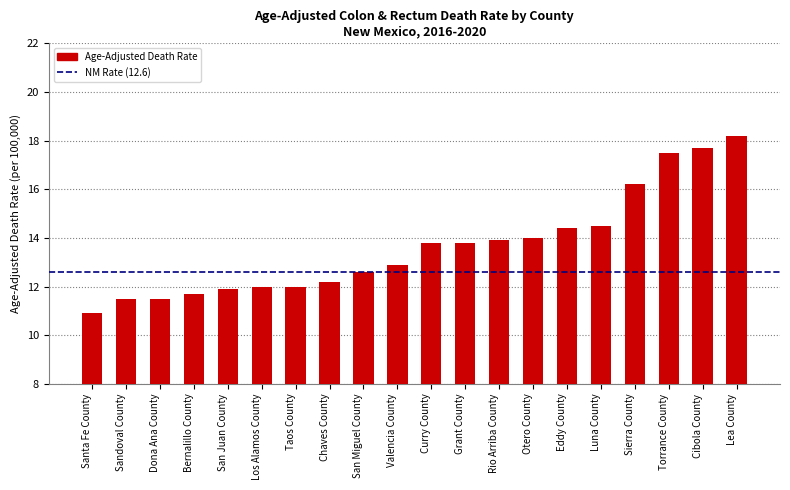

What is the ratio of the value at Luna County to the value at Rio Arriba County?

1.0